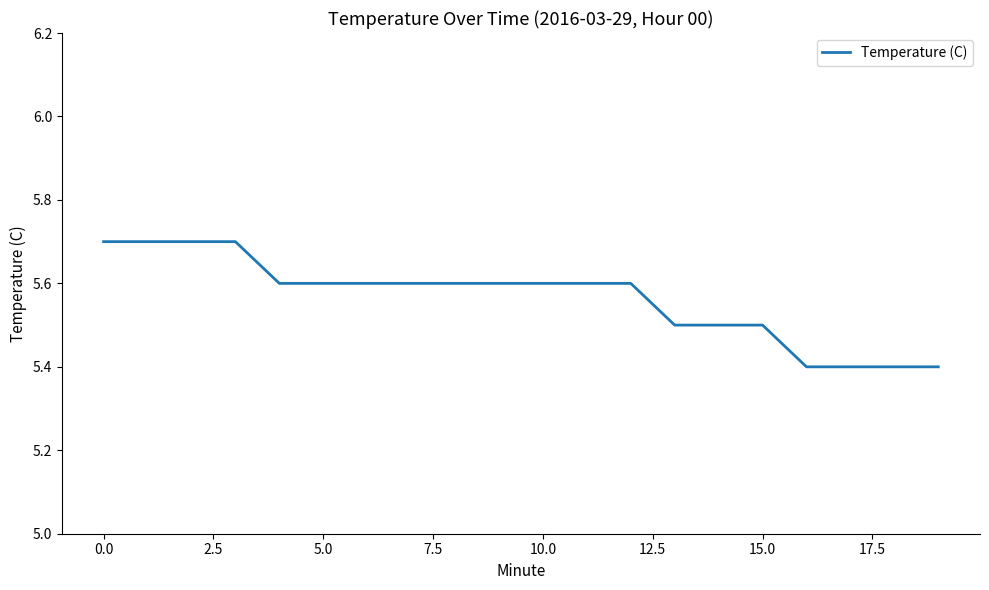

What is the difference between the second highest and second lowest values?

0.3